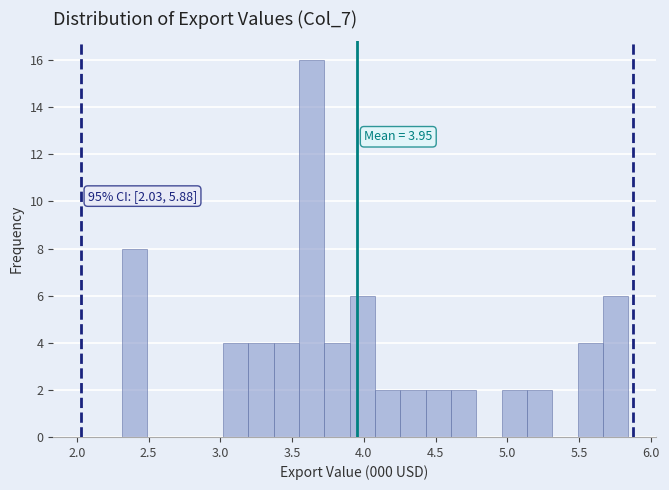

Read against the x-axis, roughly where is the centre of the tallest bar?

3.65